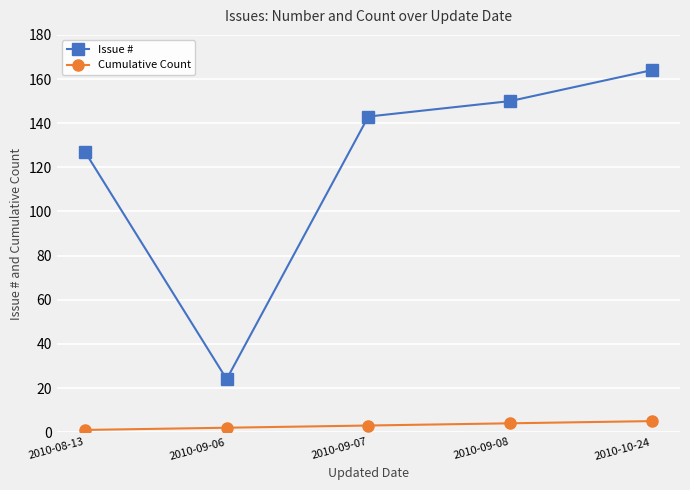

What is the label of the 2nd point from the left?

2010-09-06